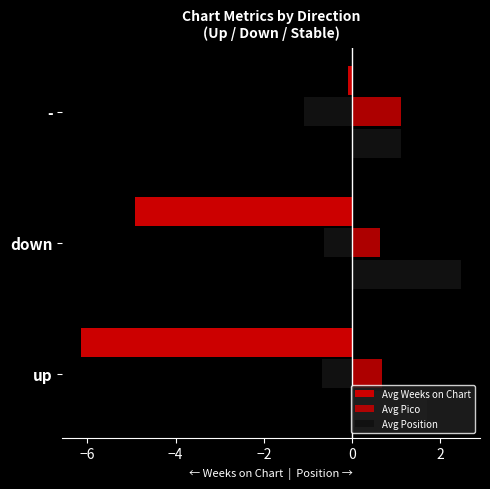

At how many categories does at least one series exceed 0?

3